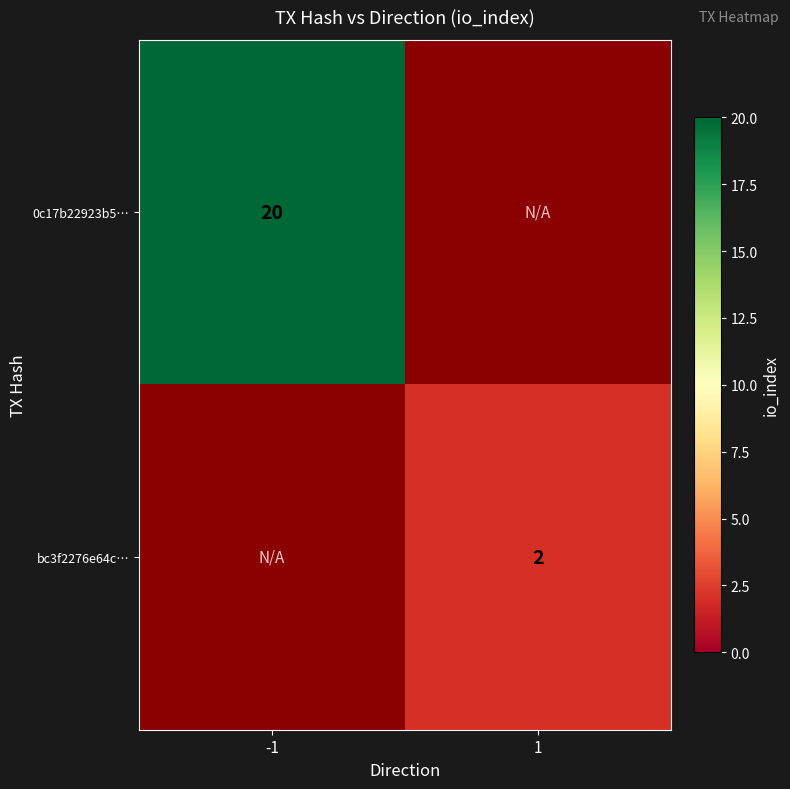

The bc3f2276e64c… series shows 2 at 1. True or false?

True